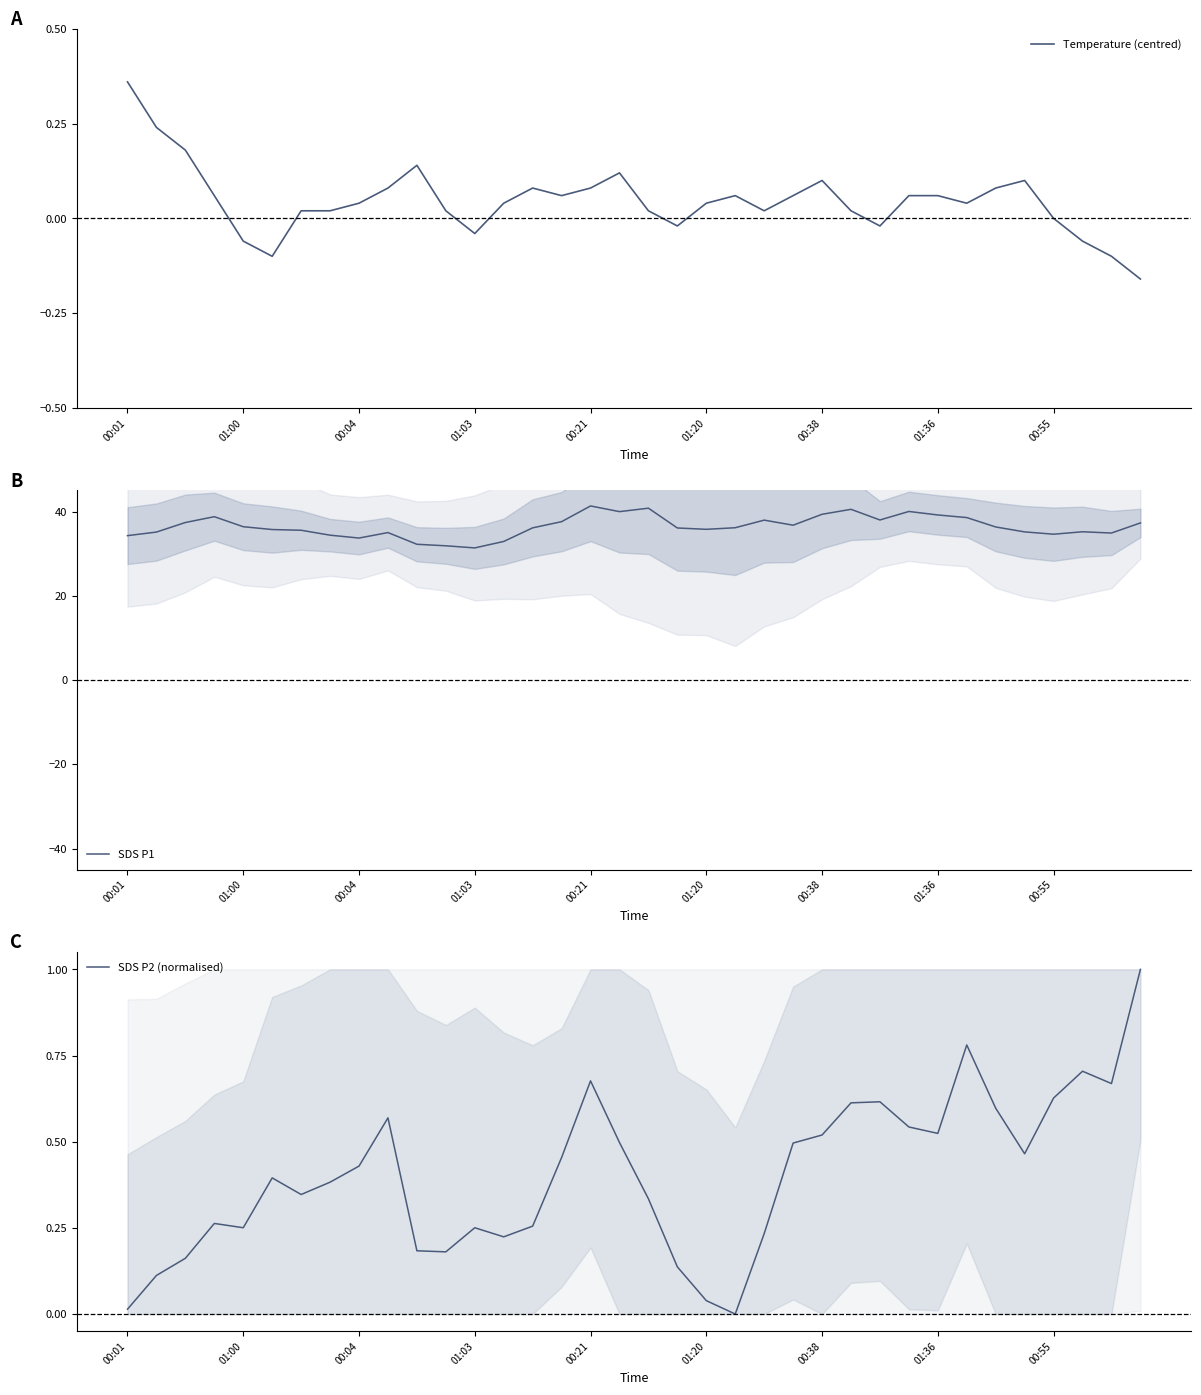

True or false: SDS P1 and Temperature (centred) intersect in this chart.

False